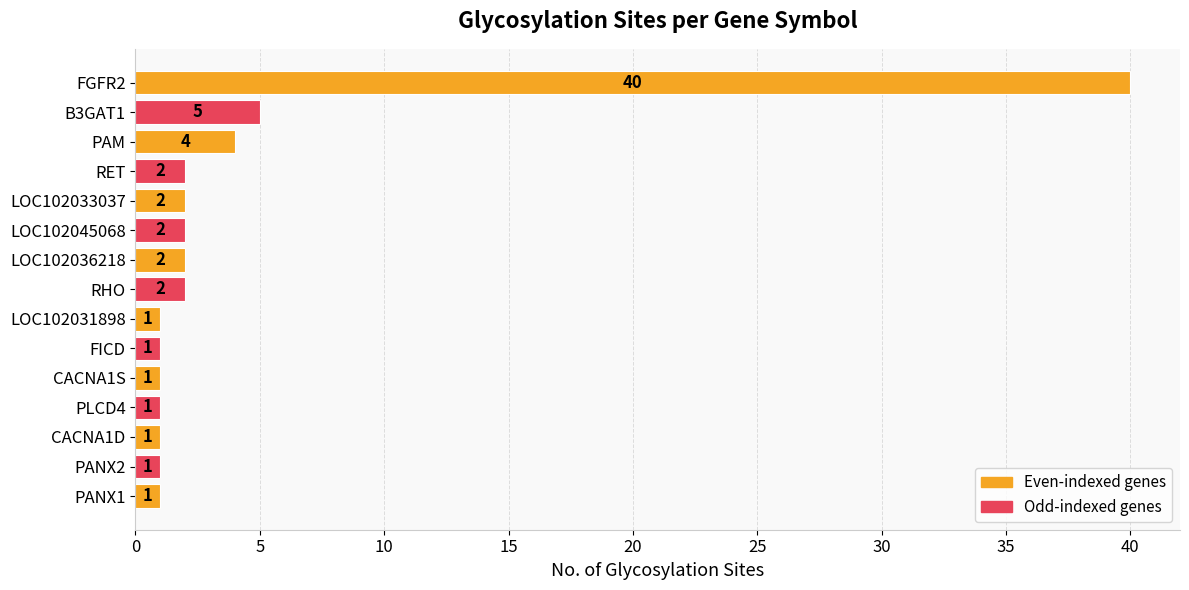

Which category has the highest value across all series?

FGFR2